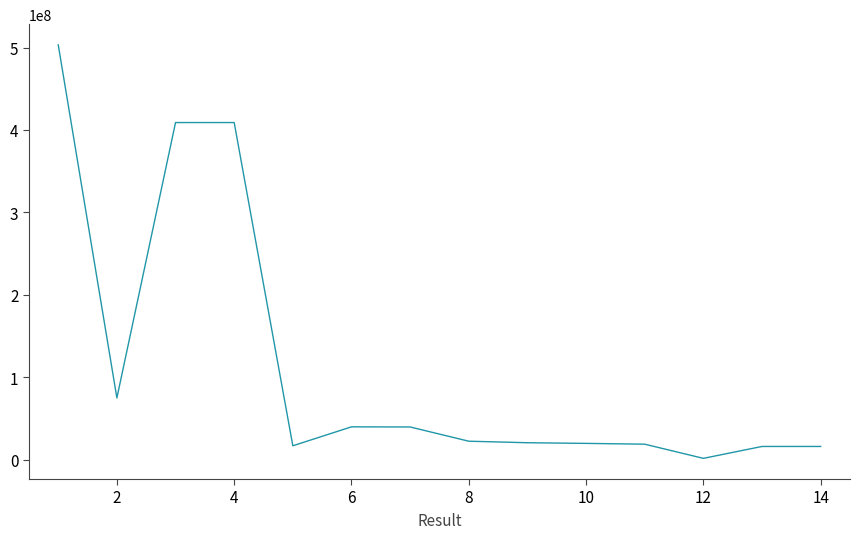

What is the greatest value displayed?

503235458